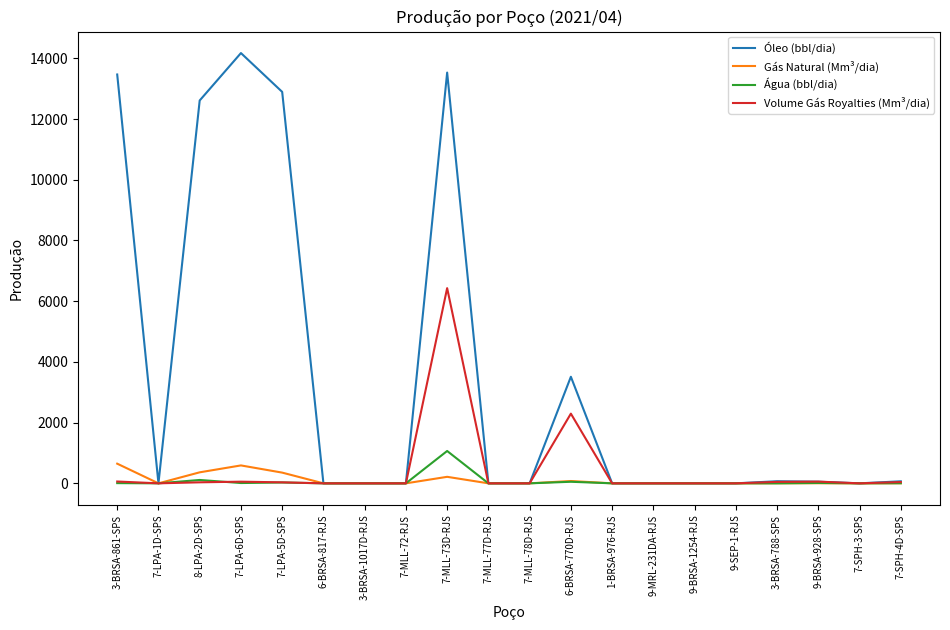

Which series has the largest total across all categories?

Óleo (bbl/dia)